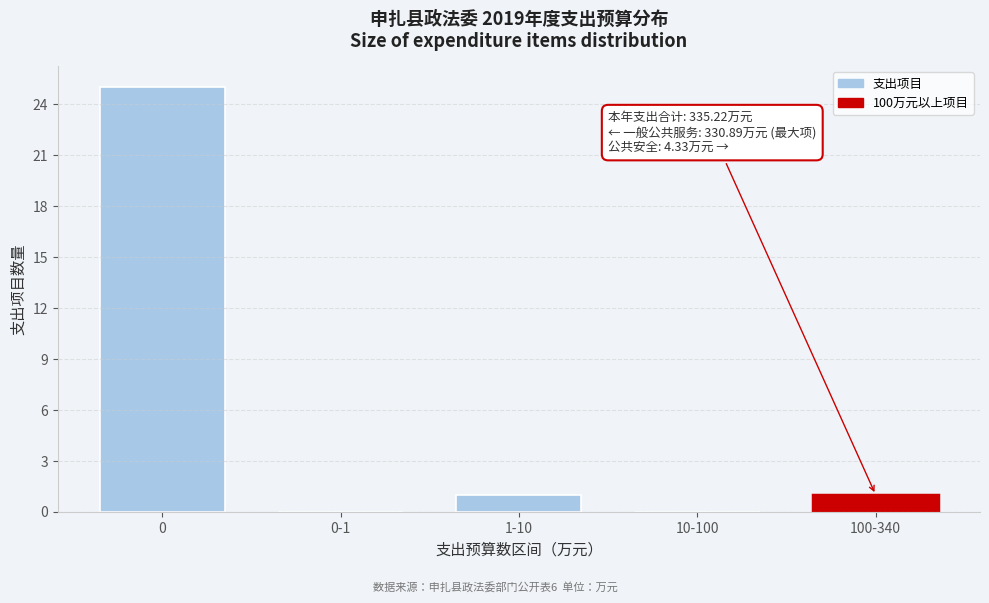

Reading left to right, transcribe all the data shown in this chart.

0=25	0-1=0	1-10=1	10-100=0	100-340=1